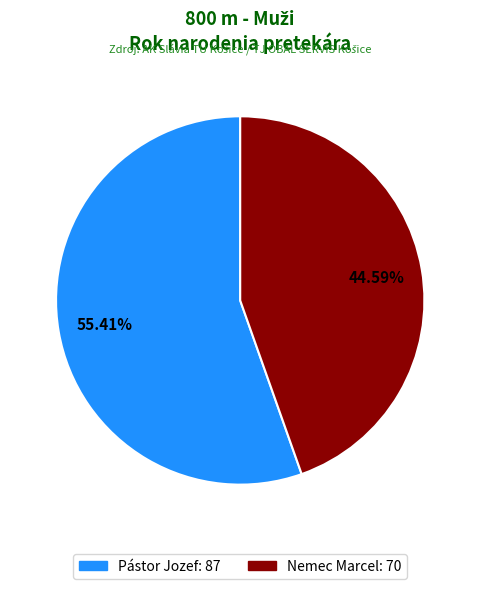

How many segments does this pie chart have?

2